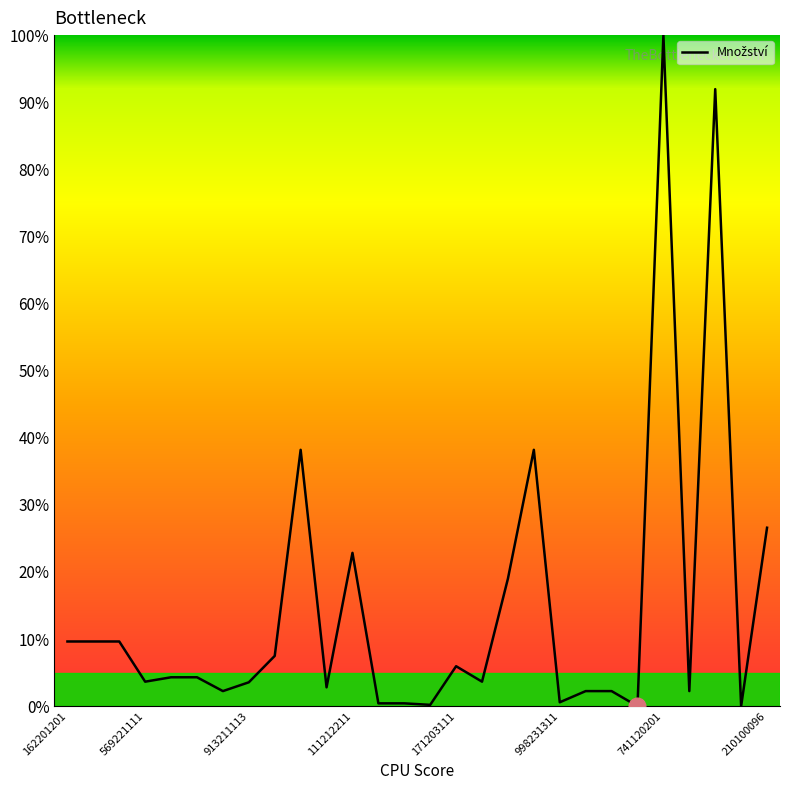

What is the difference between the maximum and minimum values?

100.0